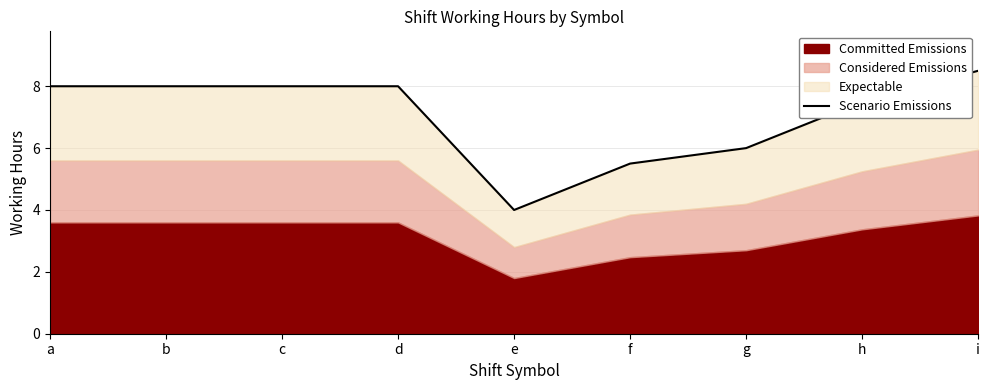

True or false: the data has more than 0 interior local peaks.

False